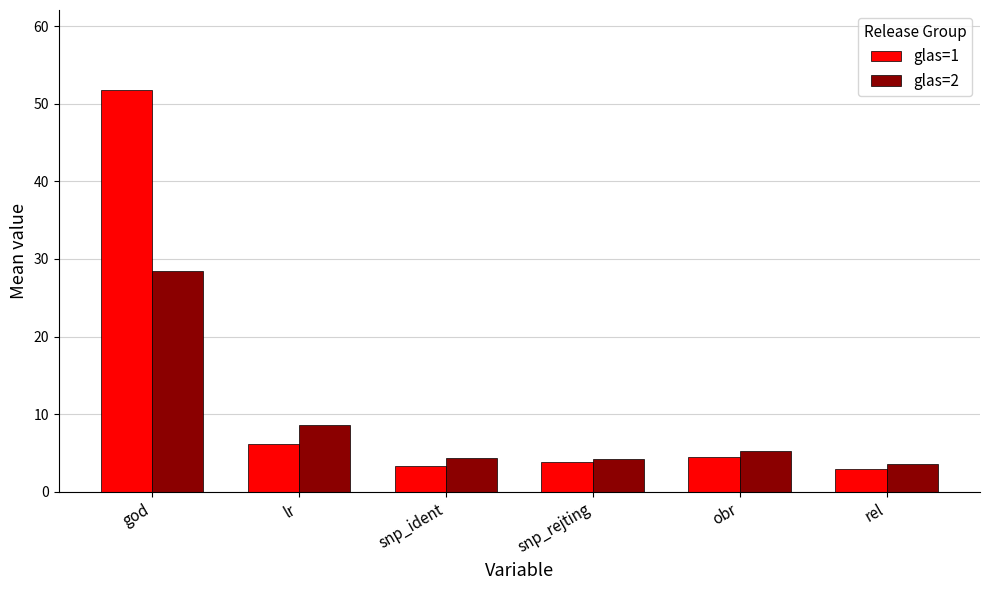

Are the bars horizontal?

No